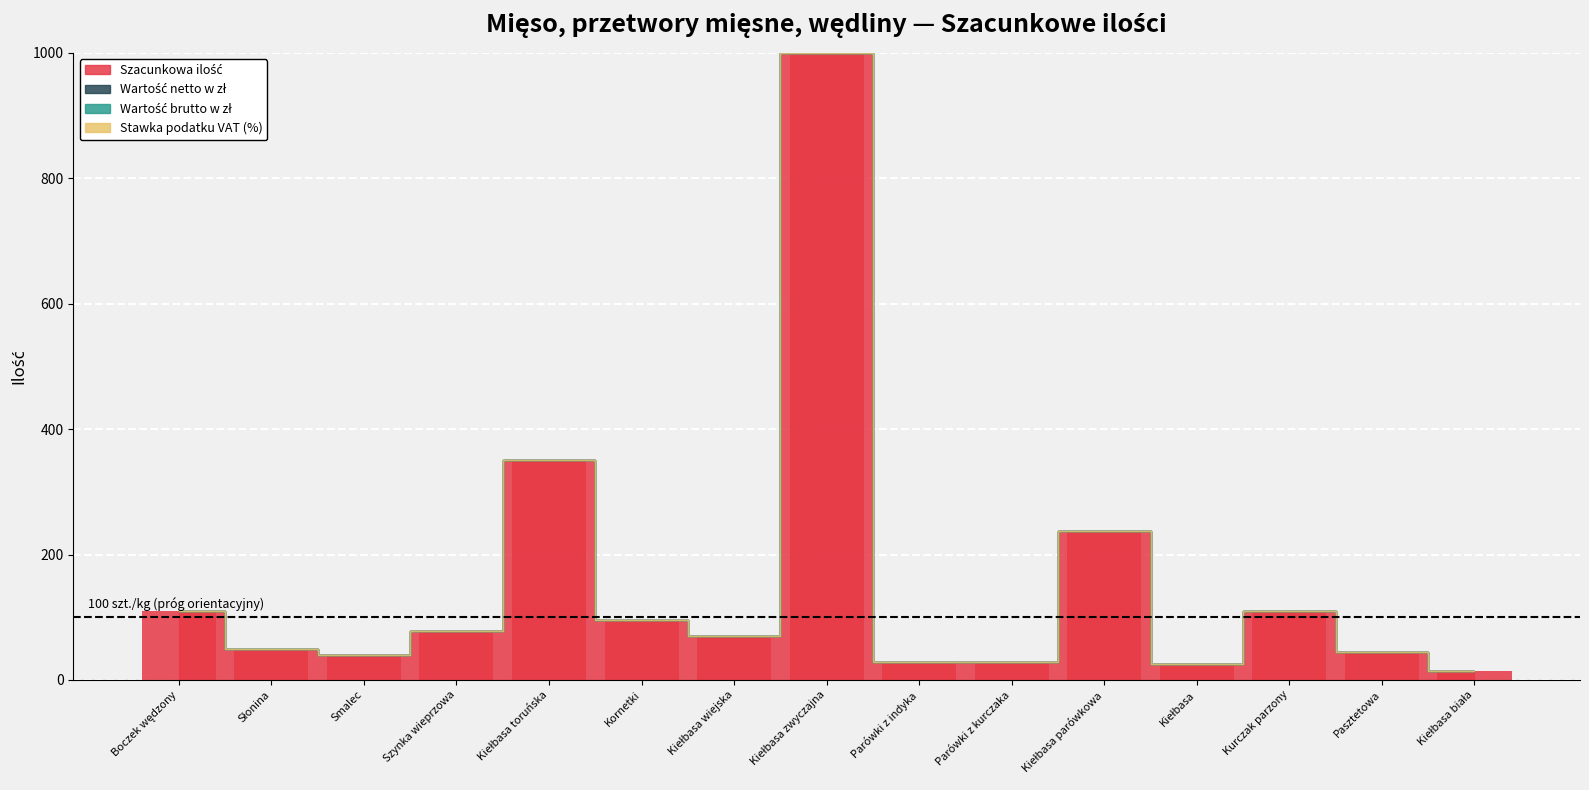

What is the sum of the values at Pasztetowa and Kornetki?

140